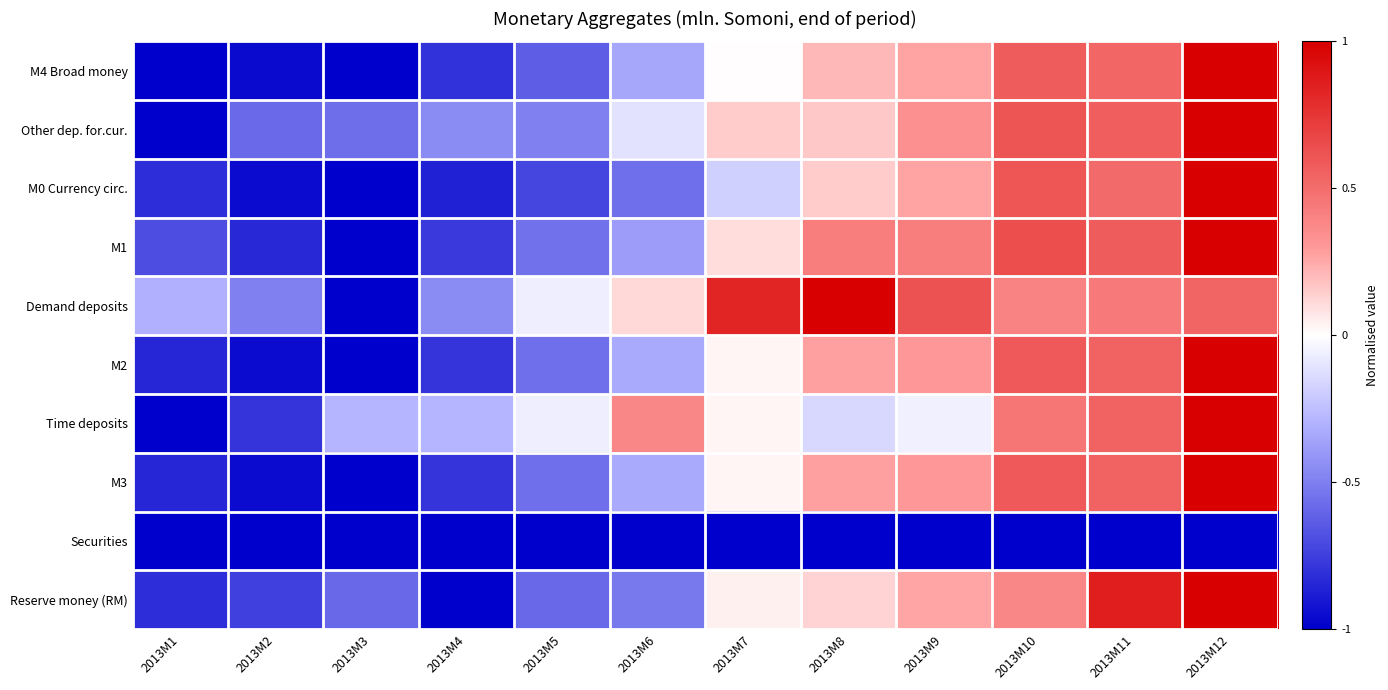

Which series has the largest total across all categories?

Demand deposits